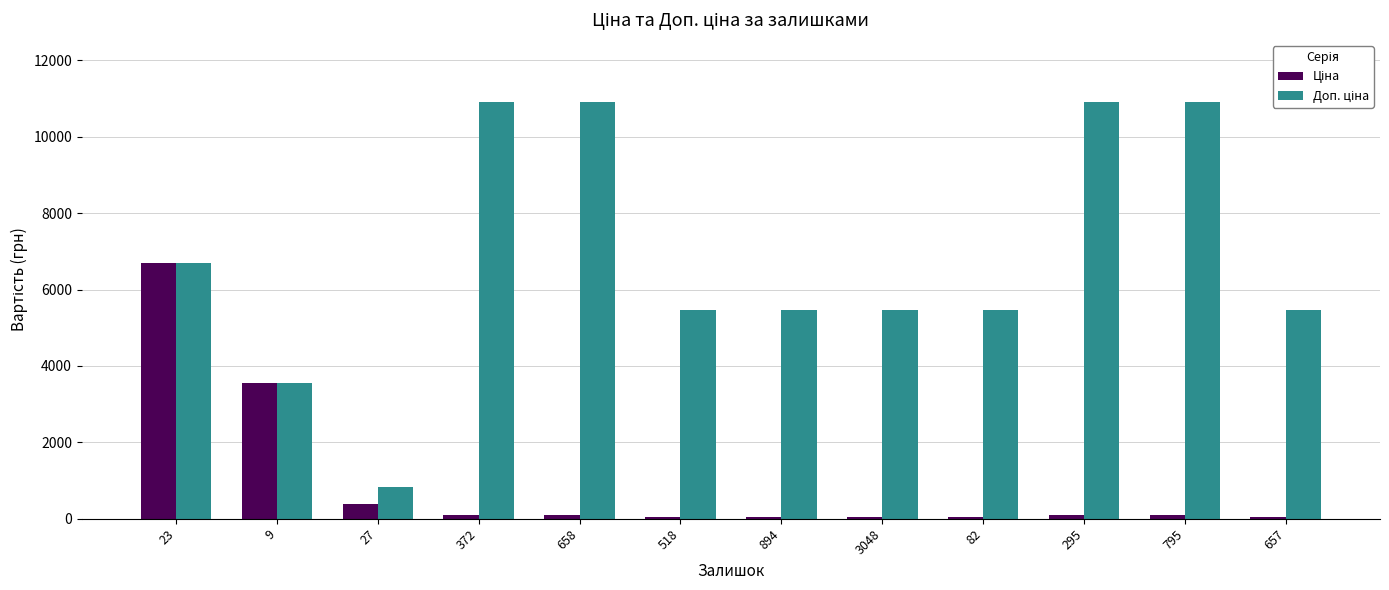

What is the greatest value displayed?

10903.0